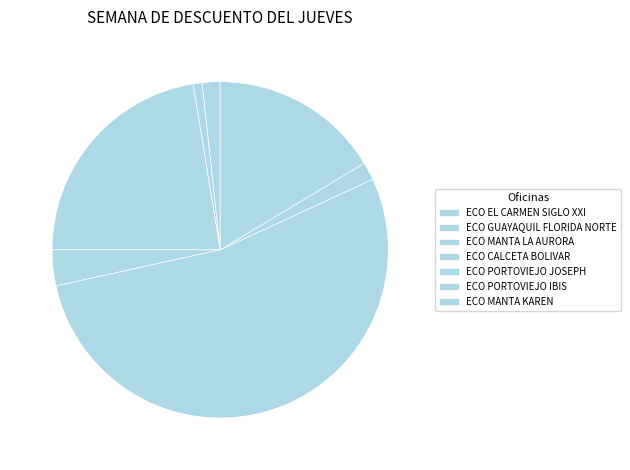

How many slices are in this pie chart?

7